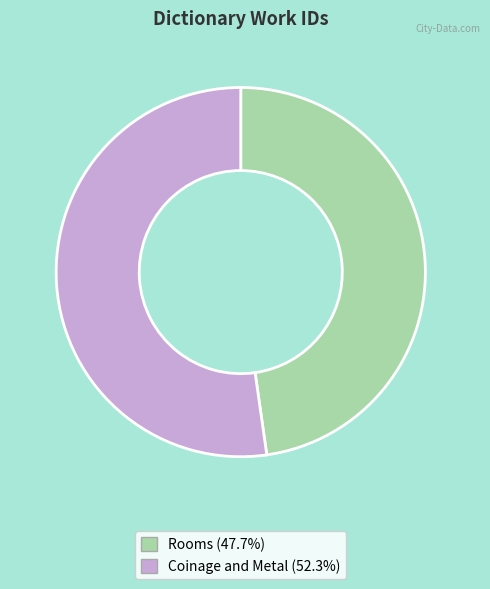

What is the smallest slice in the pie chart?

Rooms